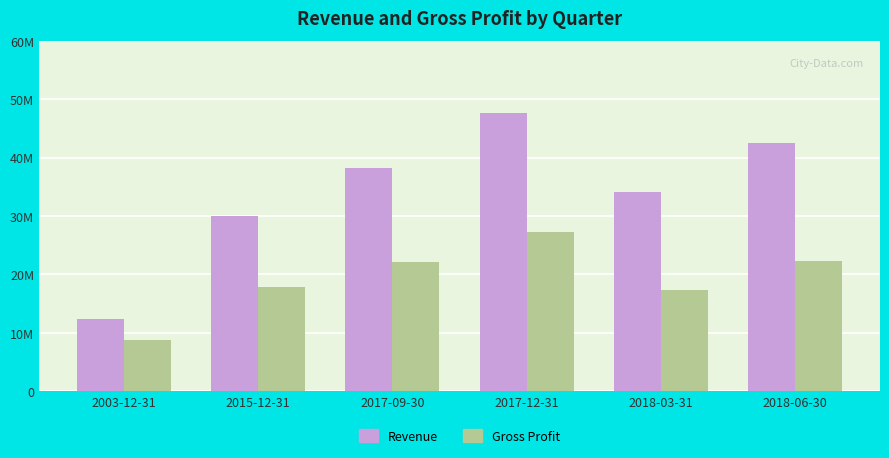

Reading right to left, transcribe all the data shown in this chart.

Revenue: 42553000	34125000	47632000	38173000	30042000	12449000
Gross Profit: 22377000	17334000	27333000	22210000	17897000	8738000